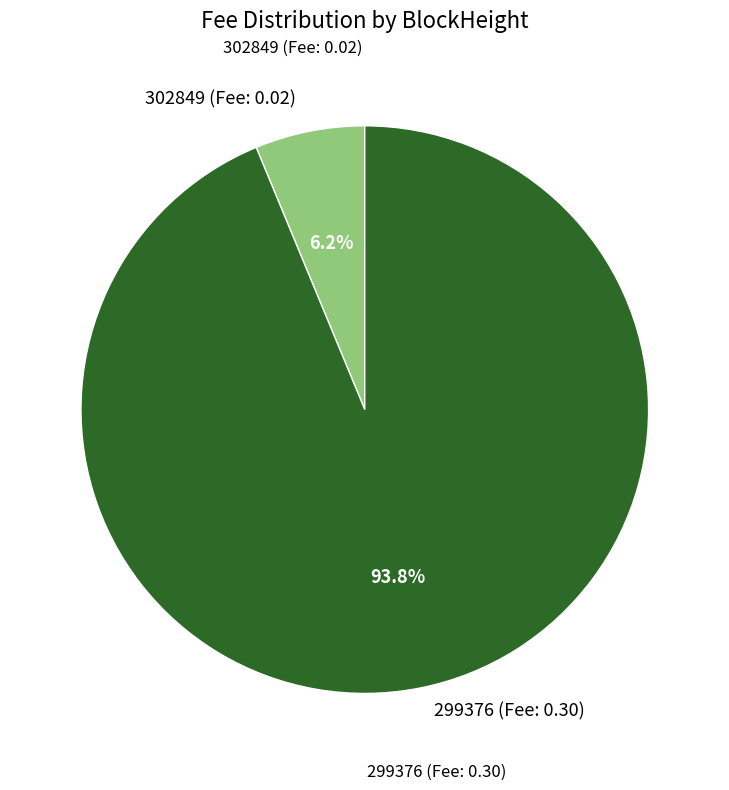

Is there a majority slice in this chart?

Yes